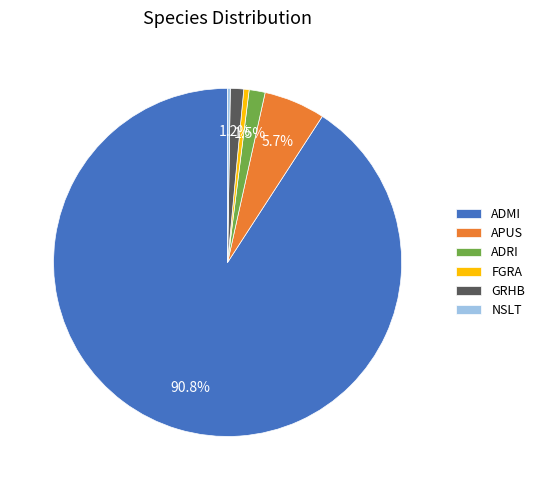

Do ADRI and ADMI together represent more than half of the pie?

Yes